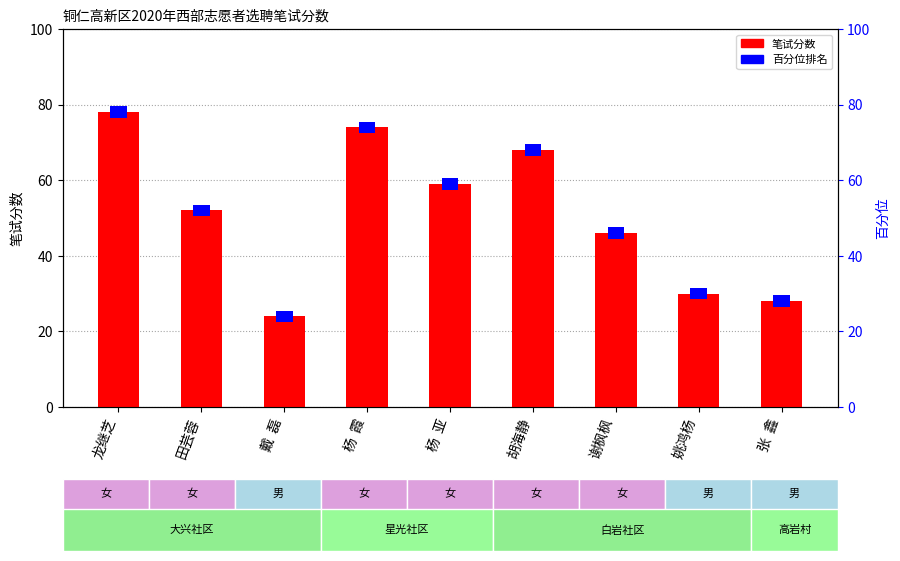

Is the value of 笔试分数 at 姚鸿杨 greater than the value of 百分位排名 at 姚鸿杨?

Yes